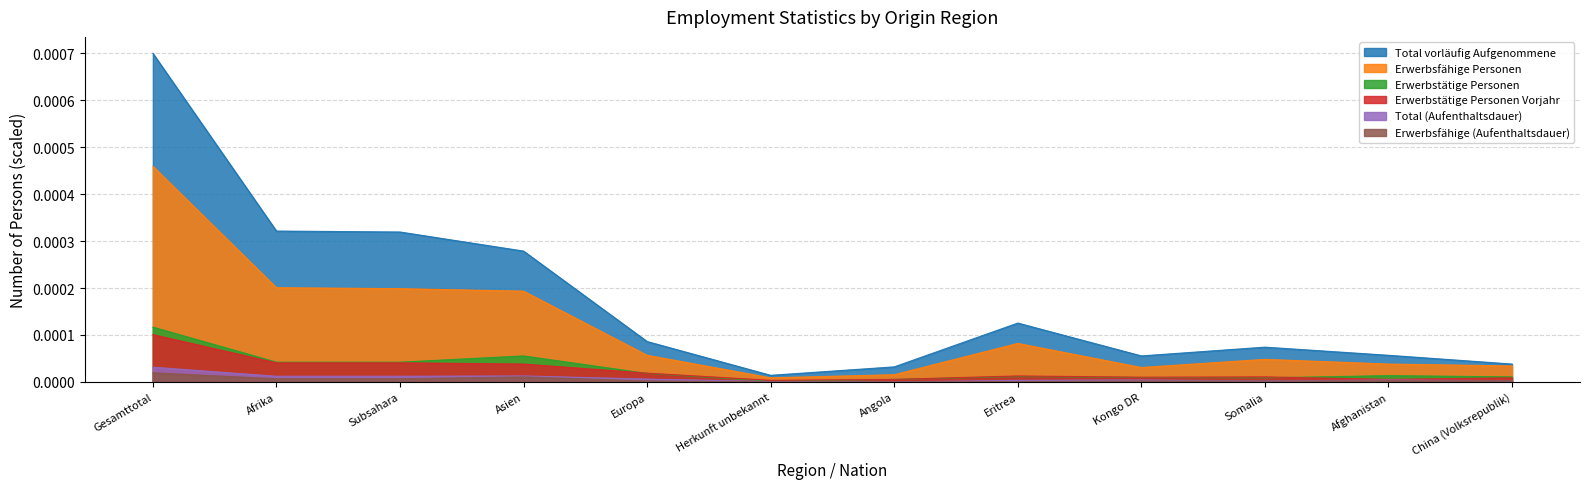

Which category has the highest value in the Total vorläufig Aufgenommene series?

Gesamttotal